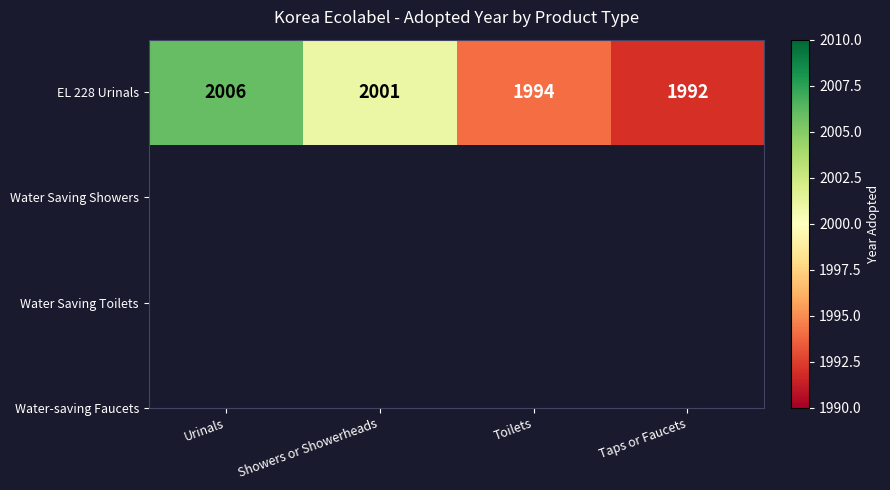

Between Taps or Faucets and Urinals, which is larger?

Urinals